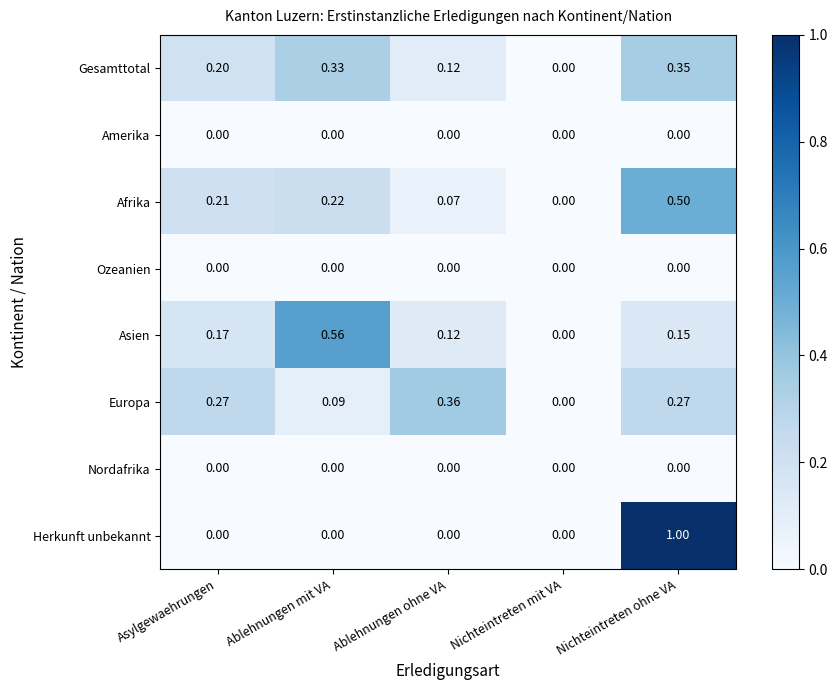

Where is Gesamttotal nearest to the value 0?

Nichteintreten mit VA